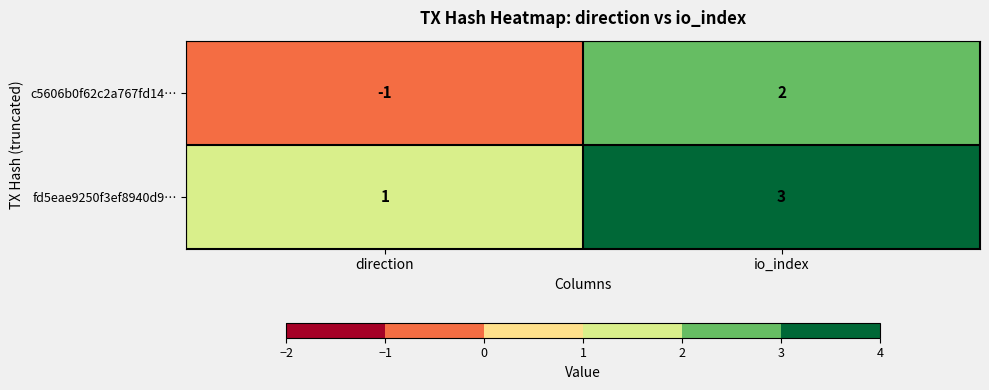

What is the total value across all series at io_index?

5